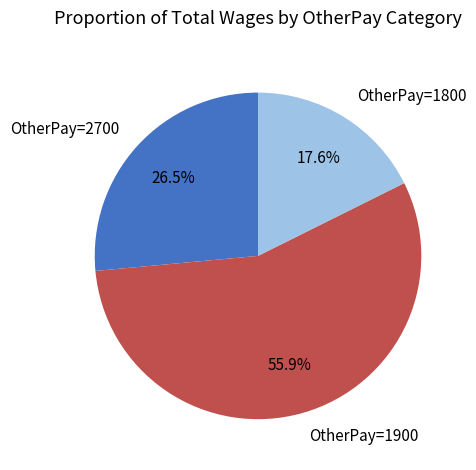

Does any single category account for the majority?

Yes